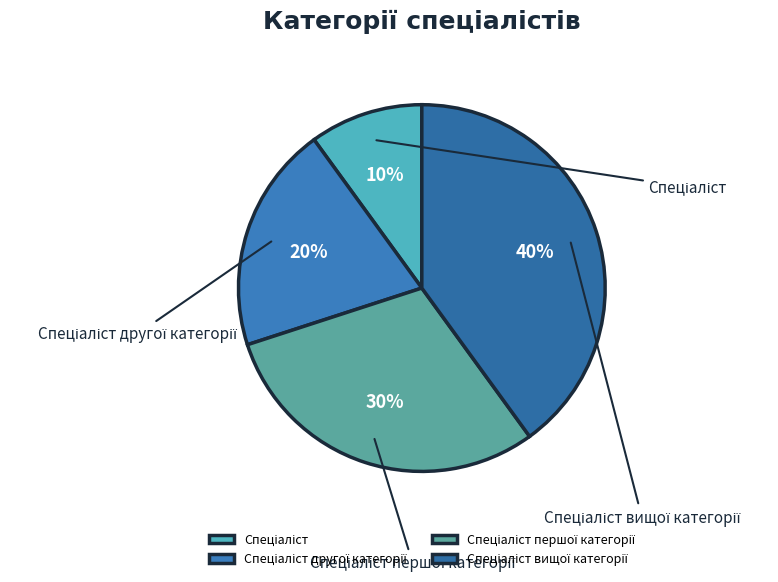

To the nearest percent, what is the combined percentage of Спеціаліст першої категорії and Спеціаліст вищої категорії?

70%